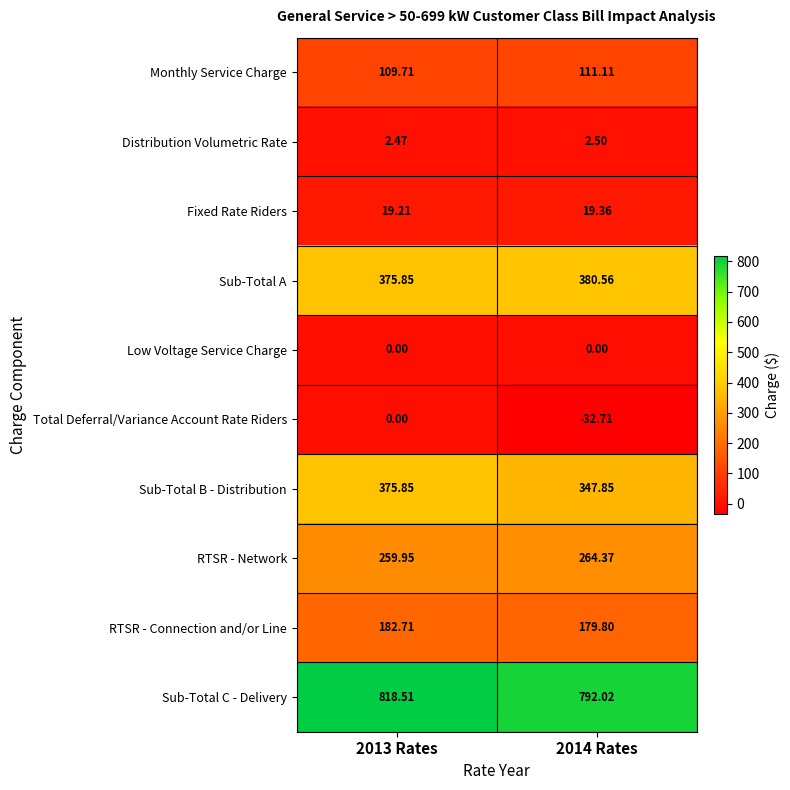

At which category does the chart reach its peak across all series?

2013 Rates